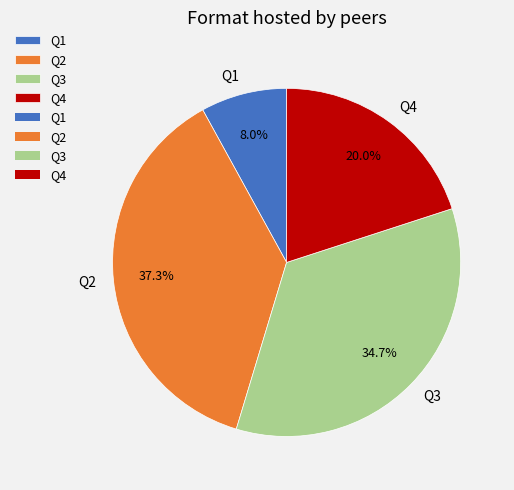

Do Q3 and Q1 together represent more than half of the pie?

No